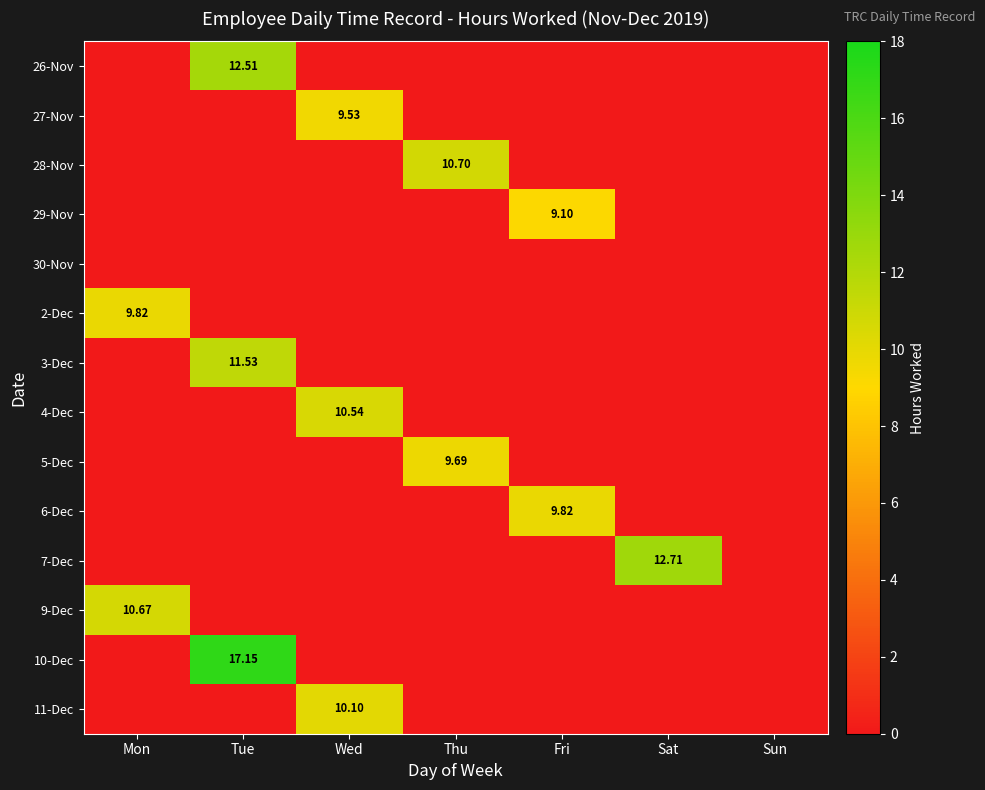

What is the difference between the maximum and second lowest values in the 11-Dec series?

10.1